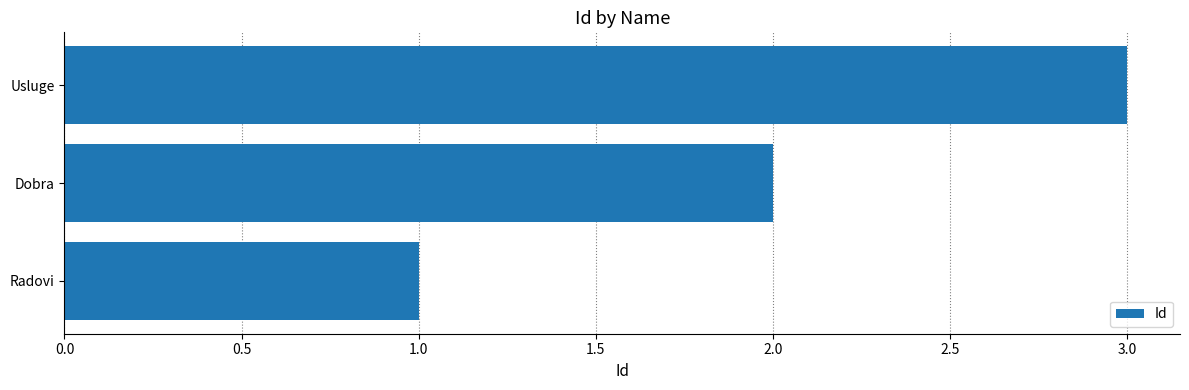

The value at Dobra is 2. True or false?

True